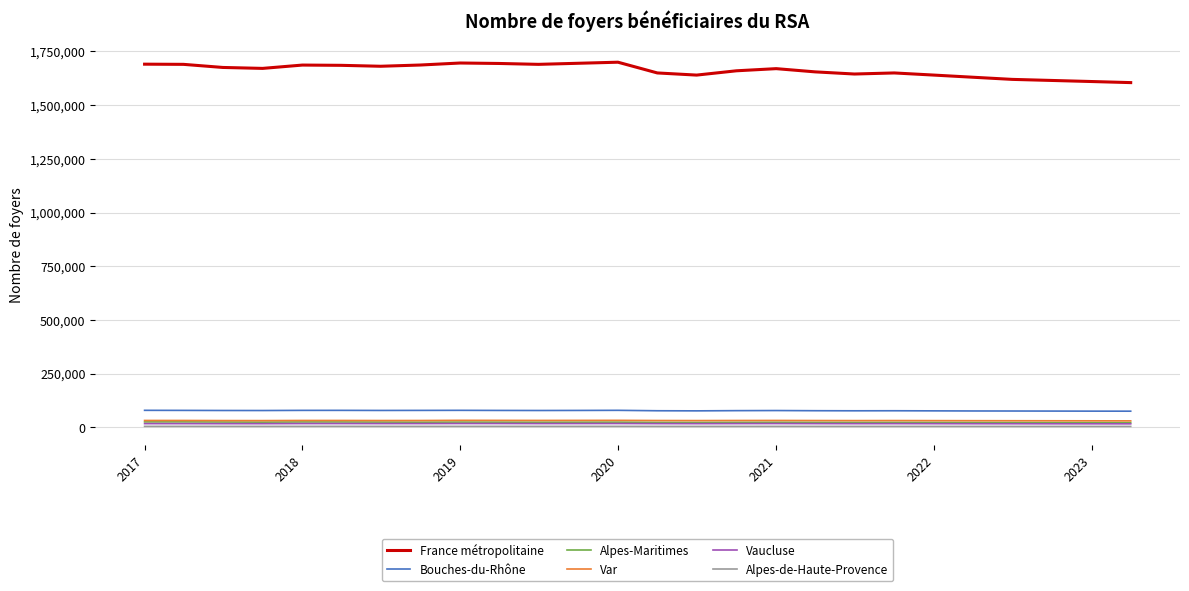

Which series has the widest spread of values?

France métropolitaine